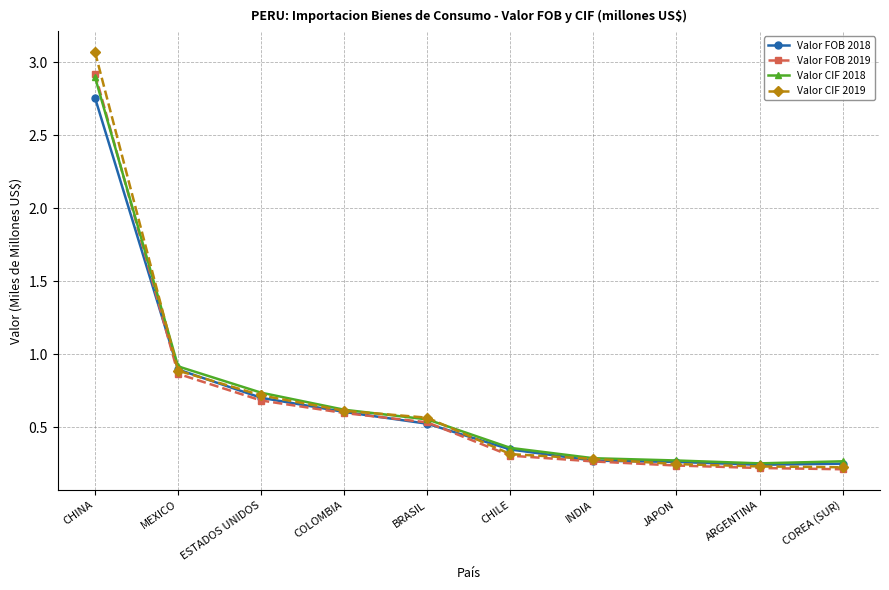

How many lines are shown in the chart?

4